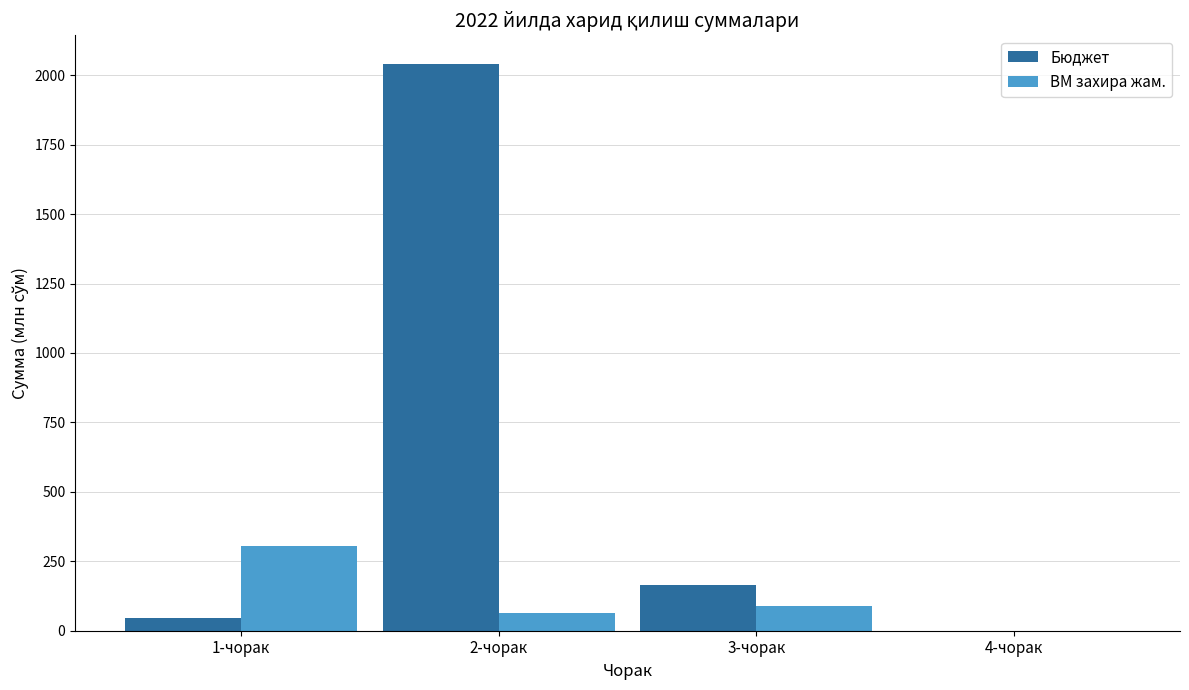

Which series changed the most between 2-чорак and 4-чорак?

Бюджет